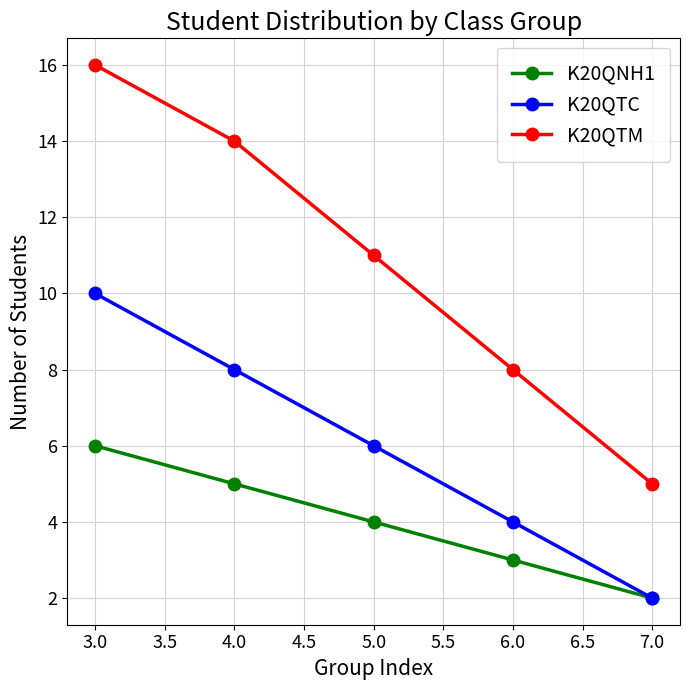

Reading right to left, list all the values displayed in this chart.

K20QNH1: 2	3	4	5	6
K20QTC: 2	4	6	8	10
K20QTM: 5	8	11	14	16